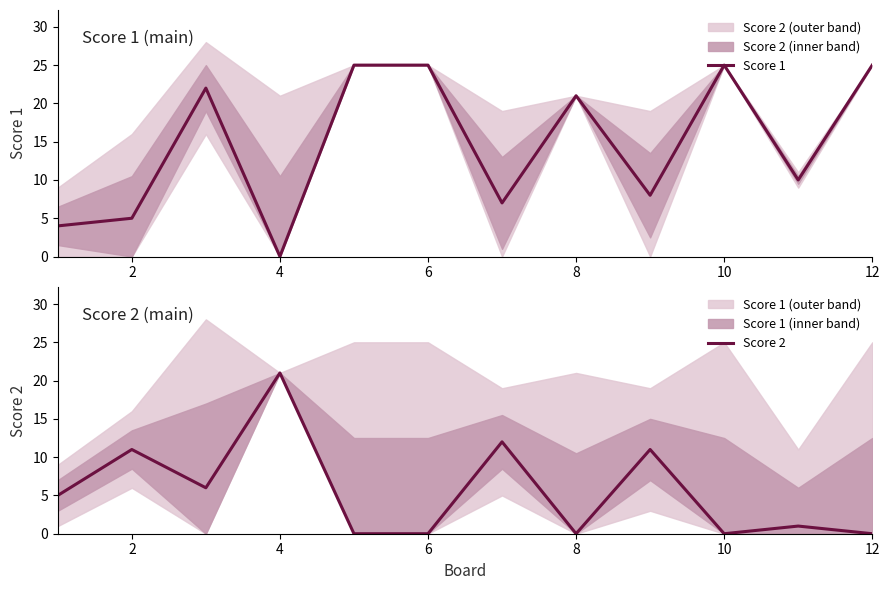

How many lines are shown in the chart?

2